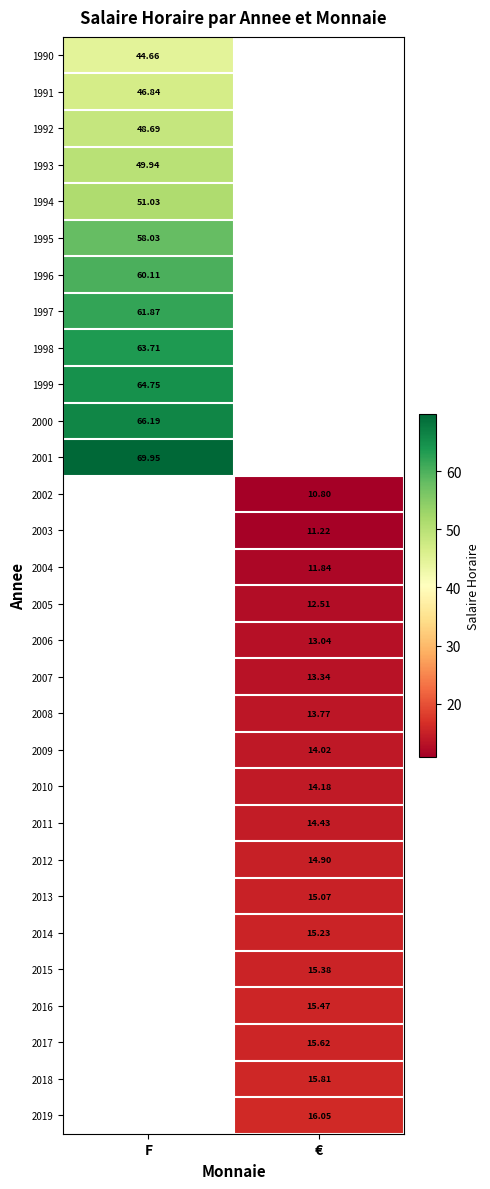

Is it true that 2001 equals 70.0 at F?

True